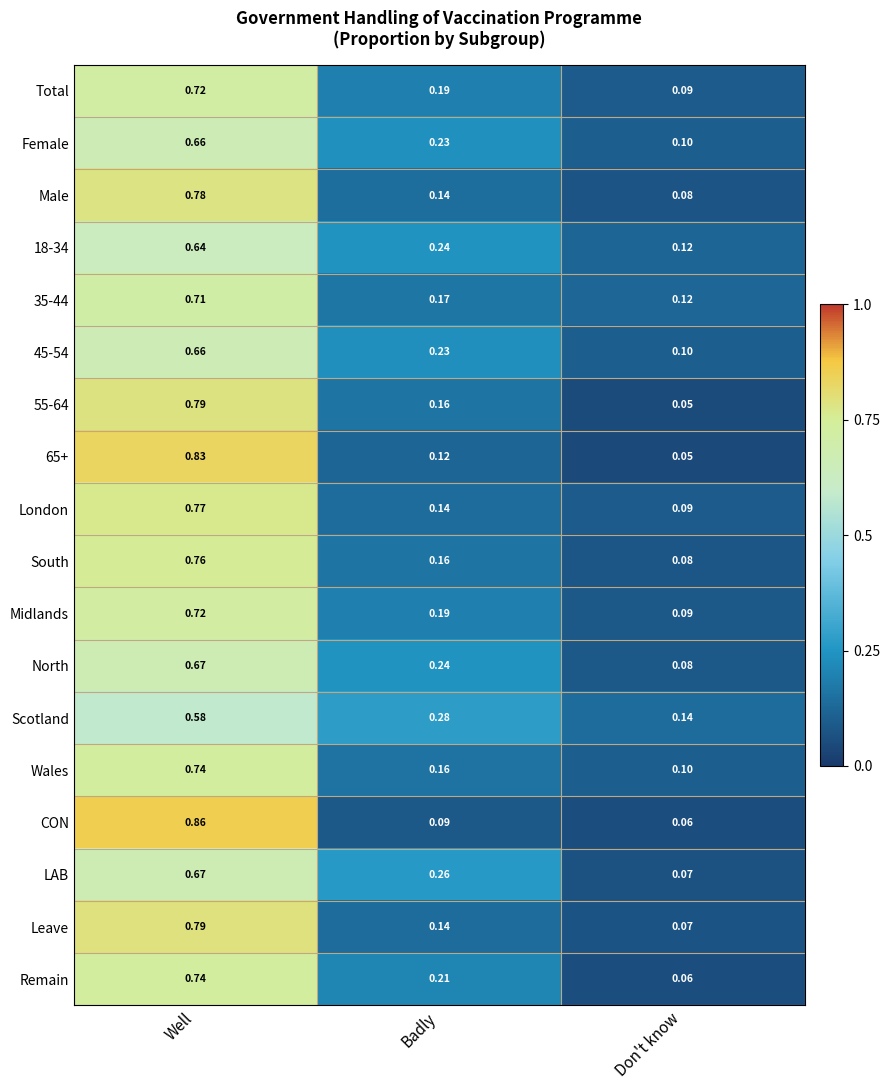

Which category has the lowest value in the London series?

Don't know